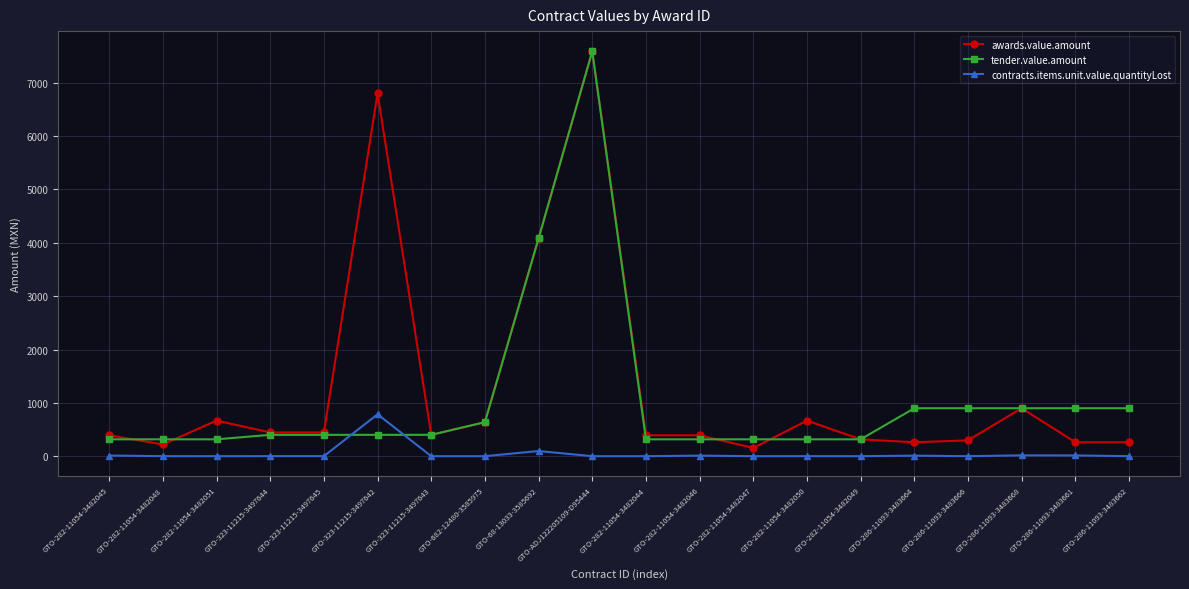

How many times do contracts.items.unit.value.quantityLost and tender.value.amount cross each other?

2